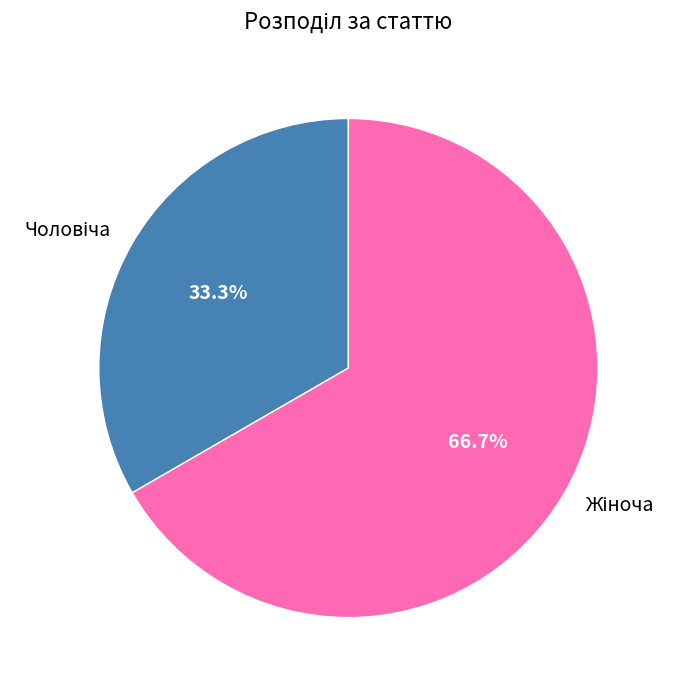

Is there a majority slice in this chart?

Yes